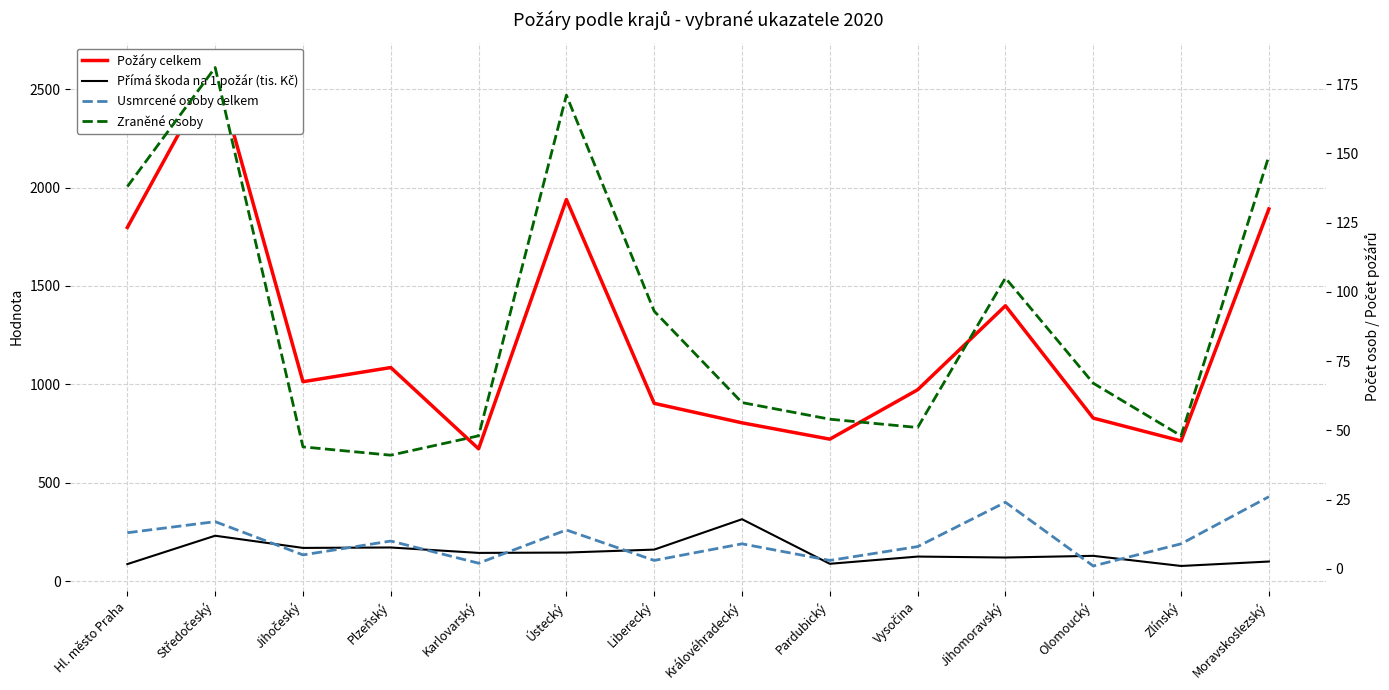

Reading left to right, list all the values displayed in this chart.

Požáry celkem: 1797.0	2610.0	1013.0	1085.0	672.0	1939.0	903.0	804.0	721.0	972.0	1399.0	828.0	712.0	1891.0
Přímá škoda na 1 požár (tis. Kč): 85.9	230.2	168.2	170.4	142.9	144.6	159.7	314.1	87.5	124.2	119.5	128.0	76.5	99.0
Usmrcené osoby celkem: 13.0	17.0	5.0	10.0	2.0	14.0	3.0	9.0	3.0	8.0	24.0	1.0	9.0	26.0
Zraněné osoby: 138.0	181.0	44.0	41.0	48.0	171.0	93.0	60.0	54.0	51.0	105.0	67.0	48.0	149.0